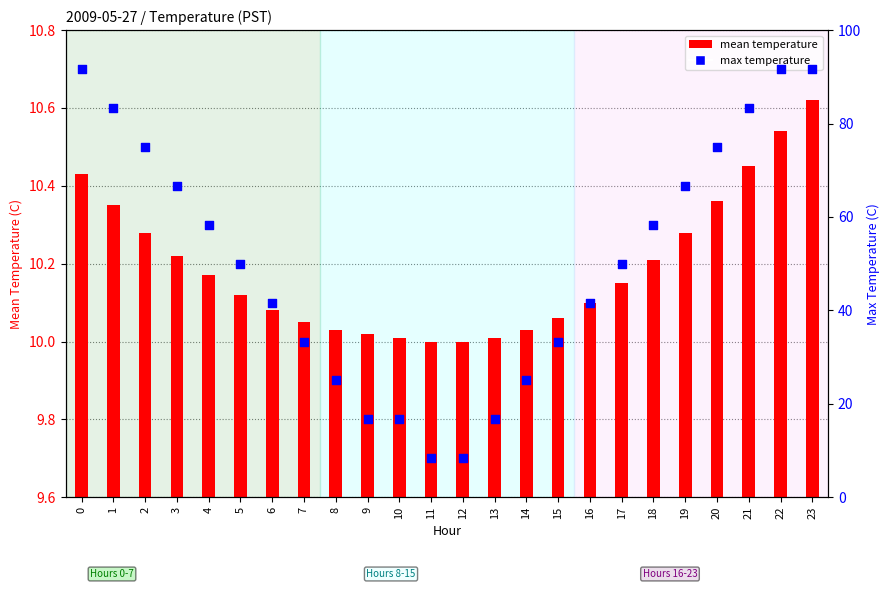

At how many categories does at least one series exceed 57?

11